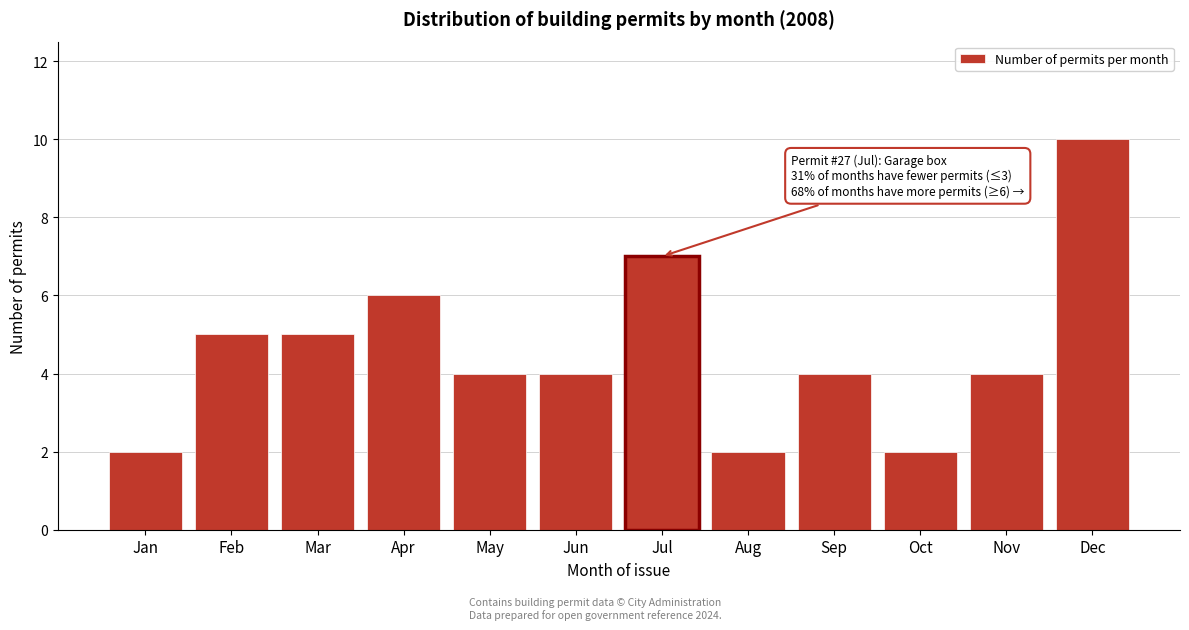

Reading left to right, transcribe all the data shown in this chart.

Jan=2	Feb=5	Mar=5	Apr=6	May=4	Jun=4	Jul=7	Aug=2	Sep=4	Oct=2	Nov=4	Dec=10